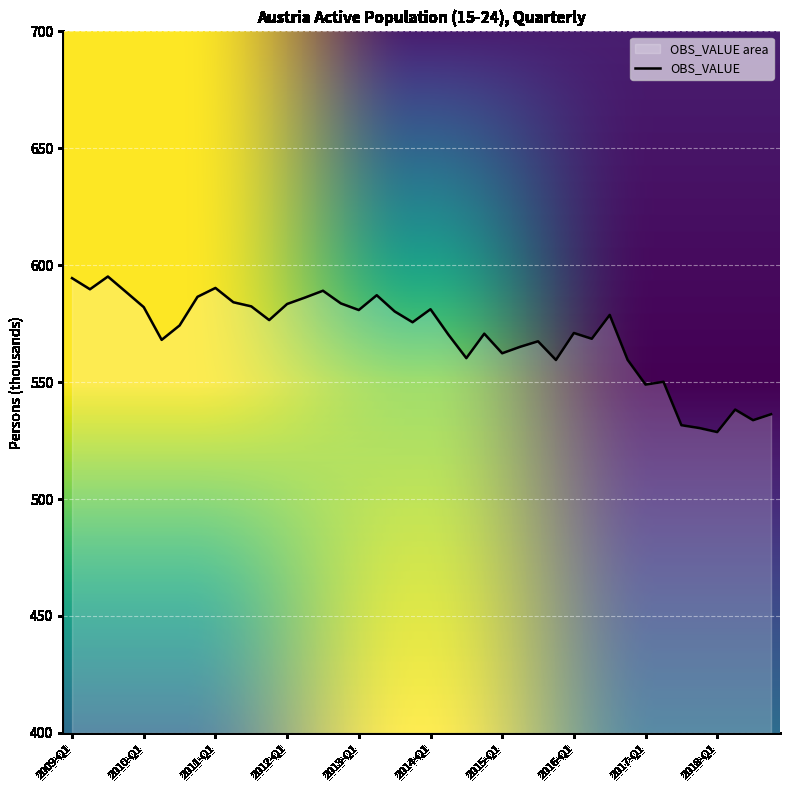

What is the minimum value shown in the chart?

528.7